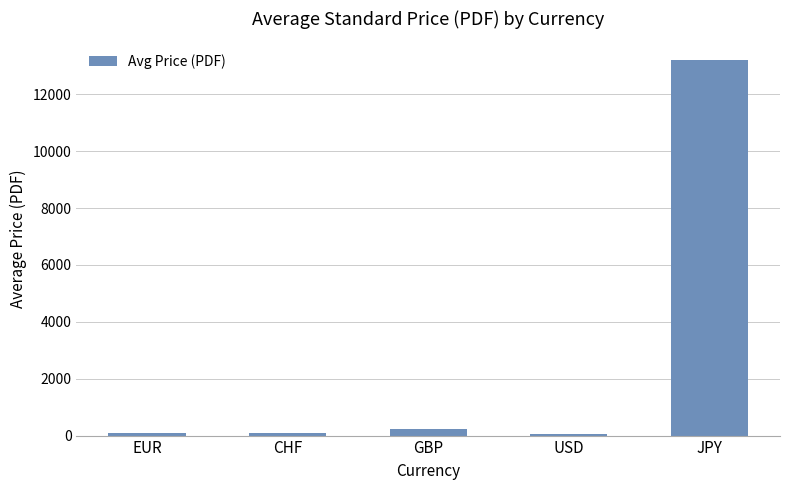

What is the approximate value at GBP?

222.0